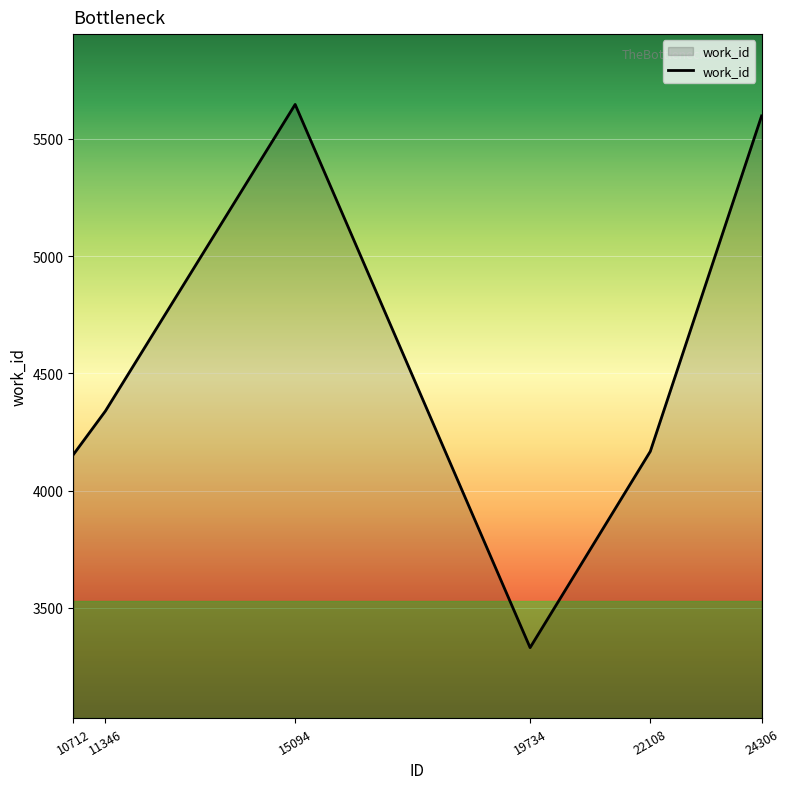

Read the value at 19734, to the nearest 50.

3350